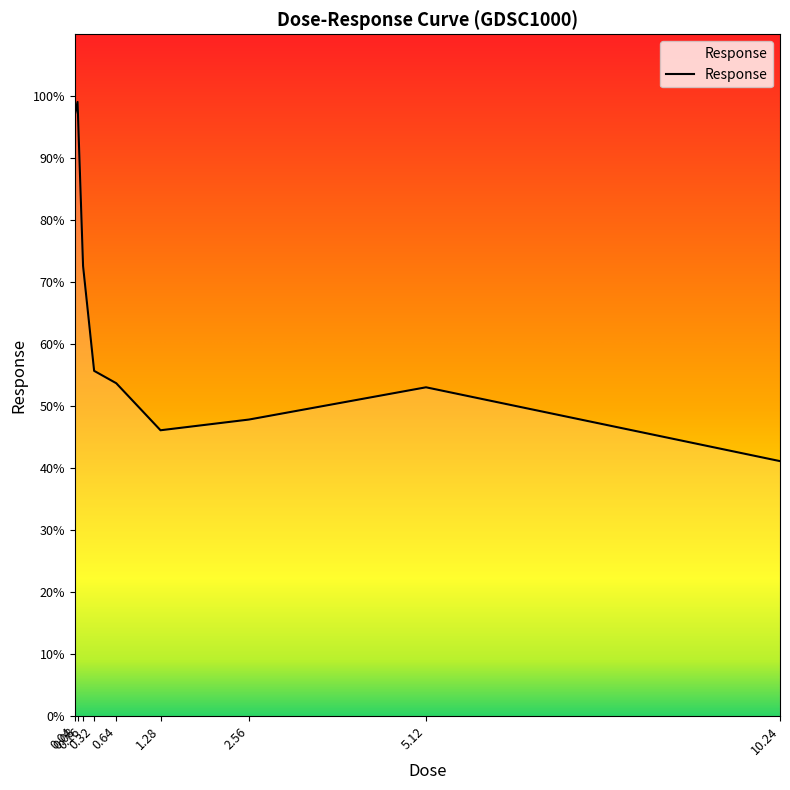

What is the change in value from 0.04 to 0.08?

+2.1